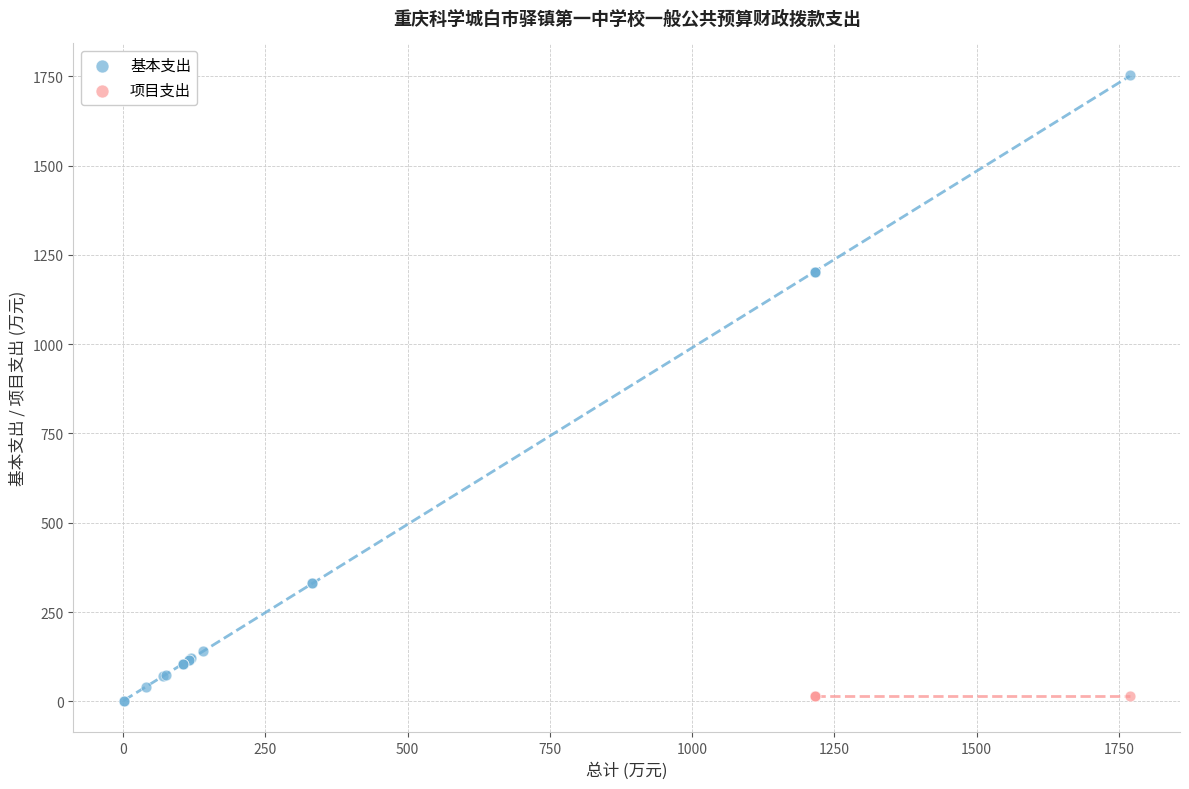

Which series reaches the maximum Y coordinate?

基本支出